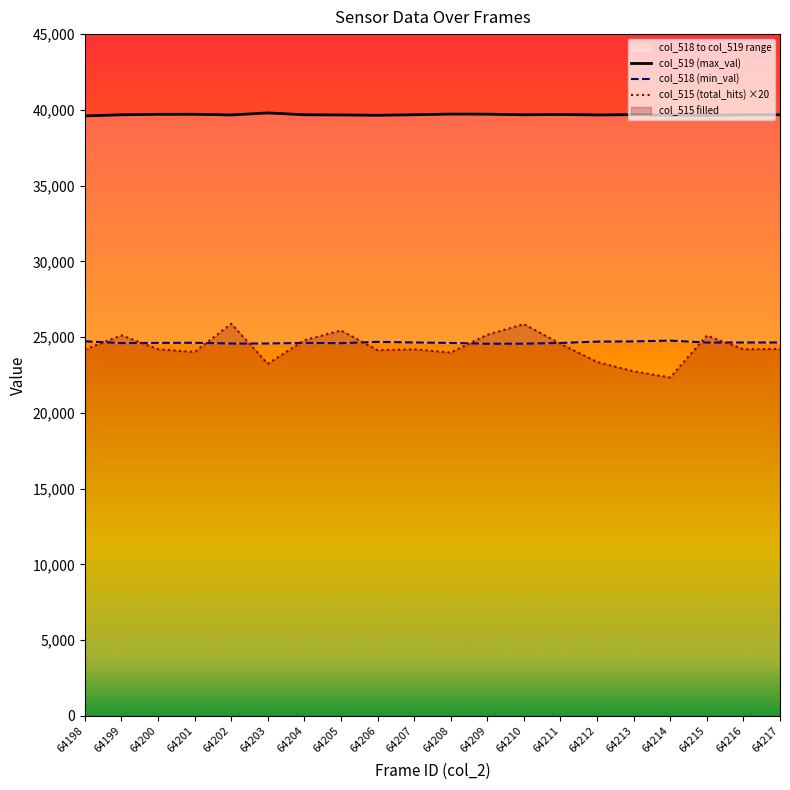

Reading right to left, list all the values displayed in this chart.

col_519 (max_val): 39680	39680	39639	39649	39682	39666	39694	39675	39714	39721	39679	39642	39665	39676	39797	39665	39708	39706	39675	39602
col_518 (min_val): 24644	24644	24641	24769	24716	24701	24613	24567	24563	24615	24646	24686	24598	24619	24576	24576	24626	24619	24604	24724
col_515 (total_hits) ×20: 24220	24200	25100	22340	22740	23360	24560	25860	25160	23980	24200	24140	25440	24800	23240	25880	24020	24200	25120	24180